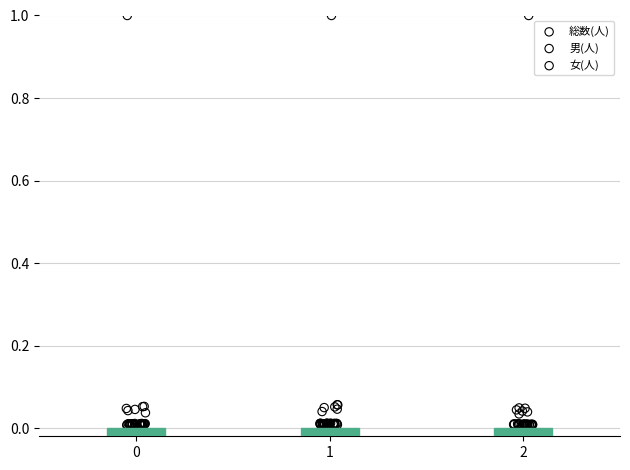

What are all the series names shown in the legend?

総数(人), 男(人), 女(人)